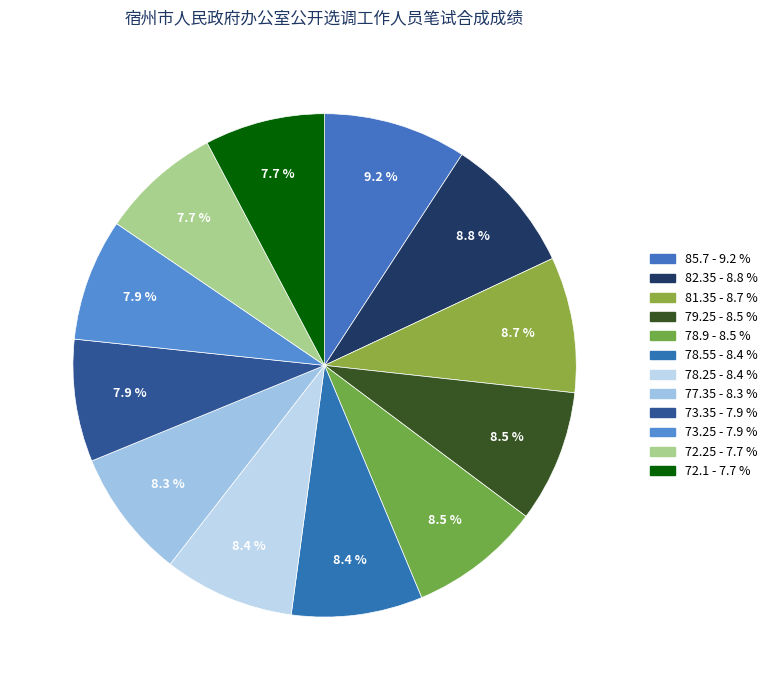

To the nearest percent, what is the difference between the largest and smallest slice percentages?

1%